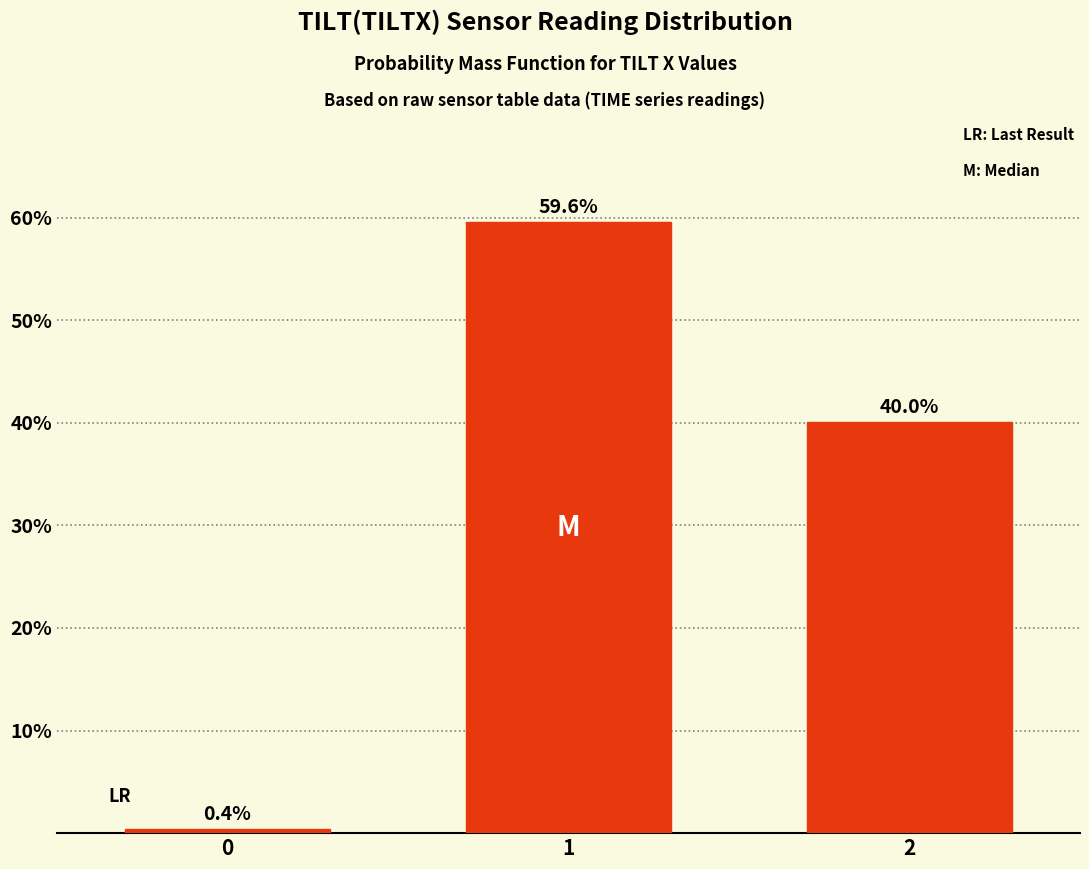

At which label is the value closest to 29?

2